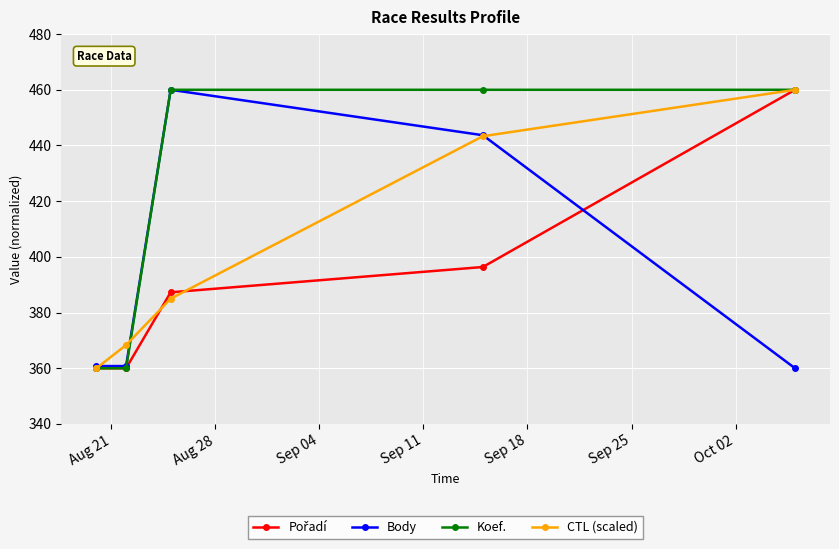

Which series has the largest total across all categories?

Koef.